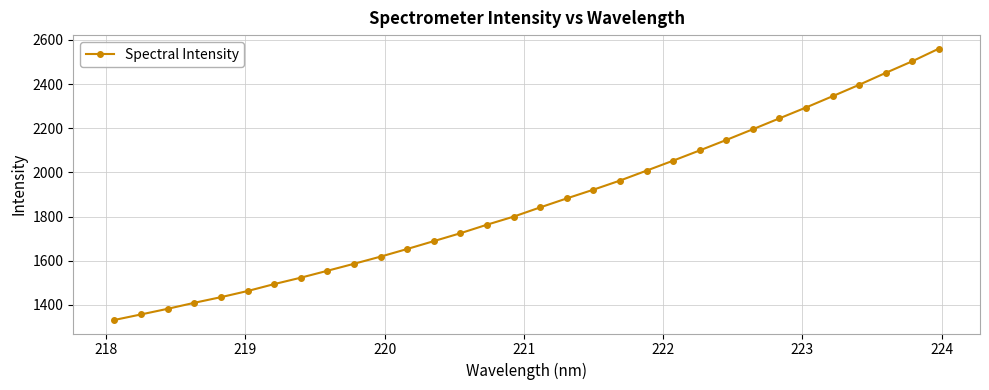

Reading left to right, extract all data points from this chart.

1331.6	1356.6	1382.1	1409.3	1434.8	1462.5	1494.0	1523.0	1554.3	1586.0	1618.4	1653.0	1688.6	1724.4	1763.0	1799.5	1841.4	1882.0	1921.5	1962.7	2007.8	2052.9	2099.3	2146.6	2195.2	2244.5	2293.7	2344.8	2396.5	2450.4	2503.0	2560.1